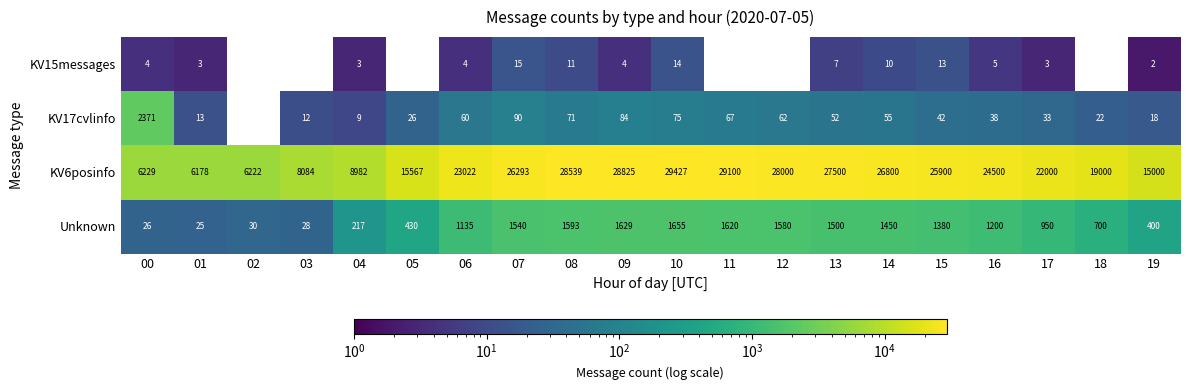

How many data points does each series have?

20